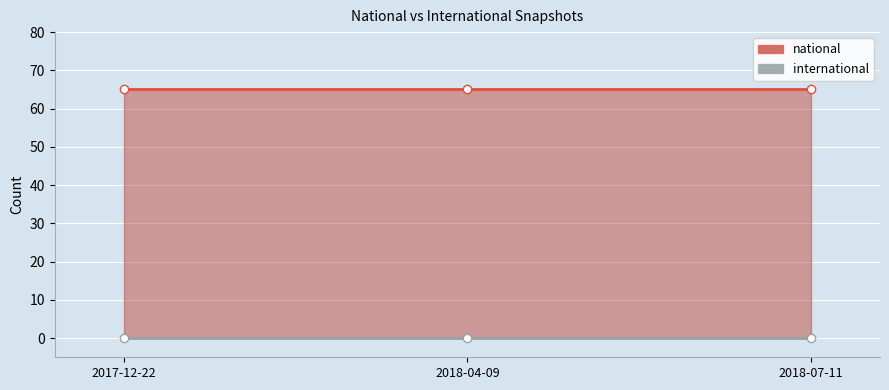

True or false: international has a value of 0 at 2018-04-09.

True